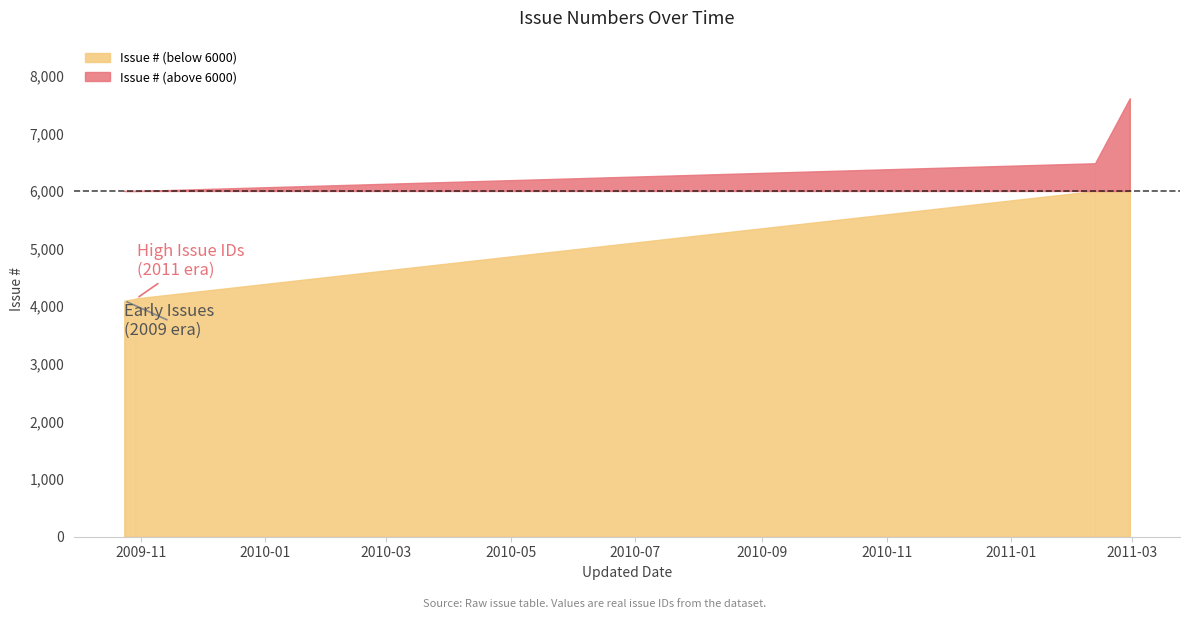

What is the label of the 1st point from the left?

2009-10-29